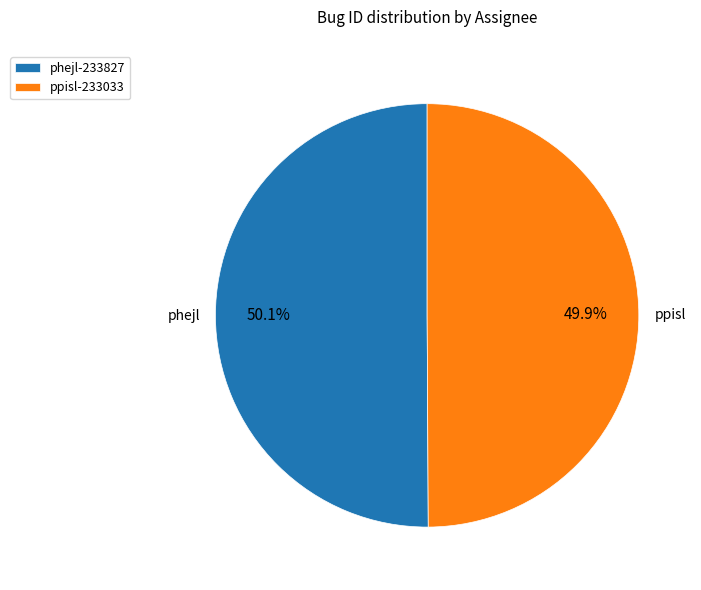

True or false: phejl accounts for 50% of the total.

True